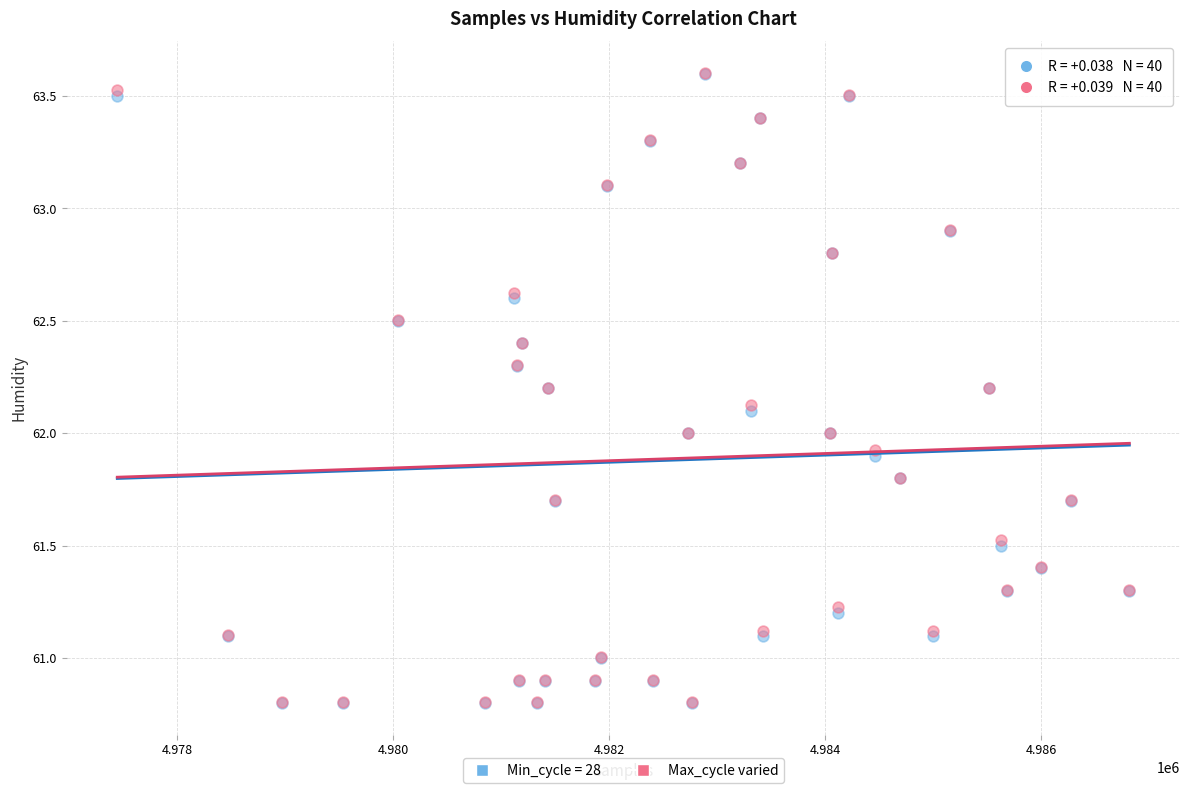

What are all the series names shown in the legend?

Min_cycle = 28, Max_cycle varied